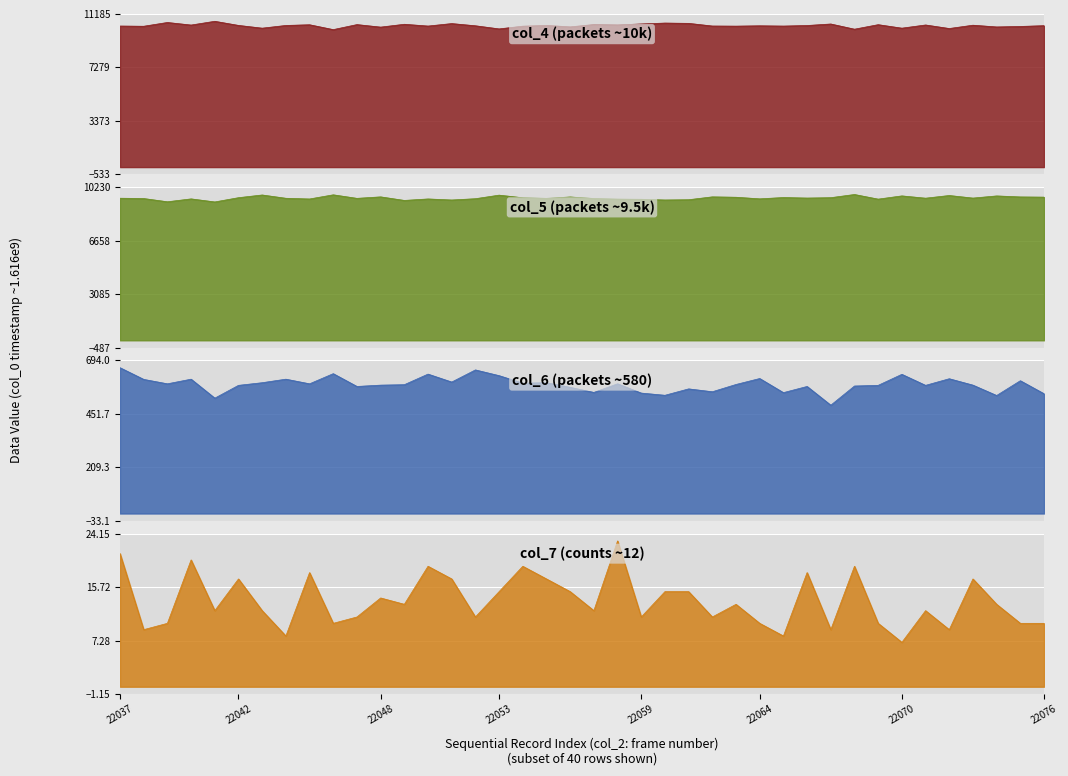

How many categories are shown in the chart?

40